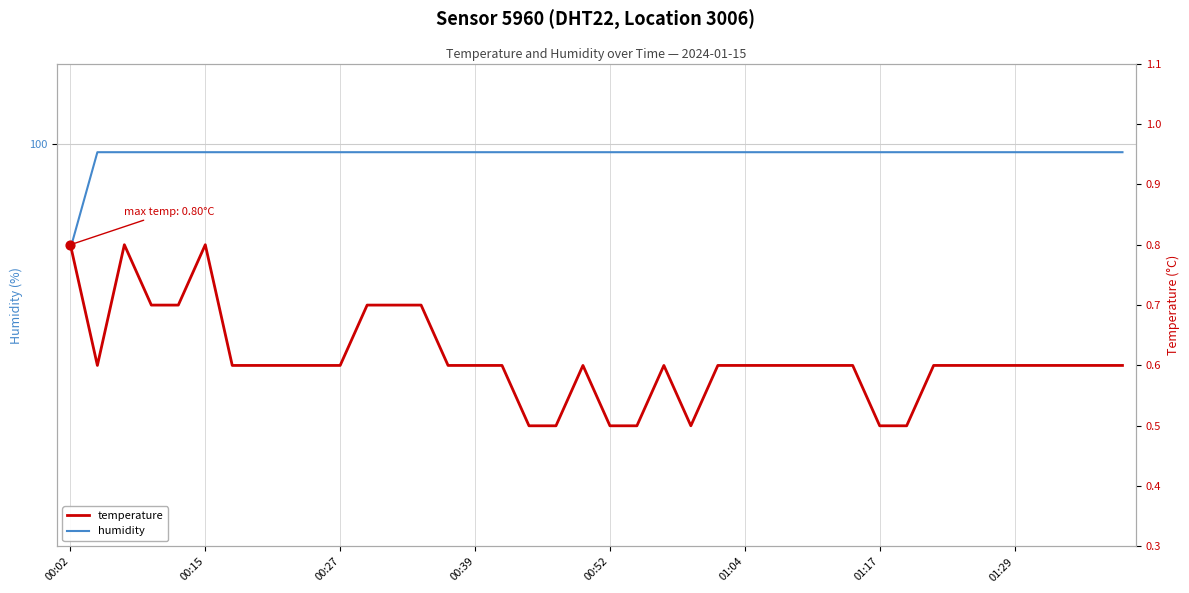

Which series contains the highest Y value?

humidity